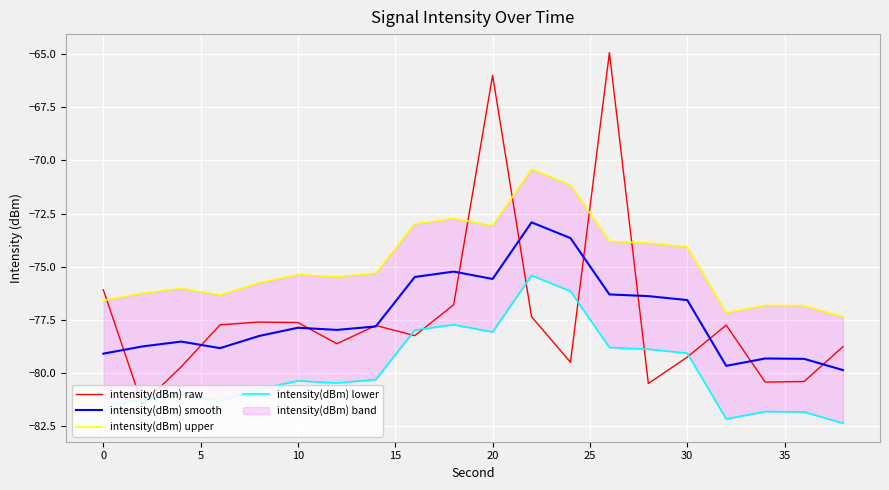

Is the value of intensity(dBm) smooth at 10 greater than the value of intensity(dBm) upper at 18?

No